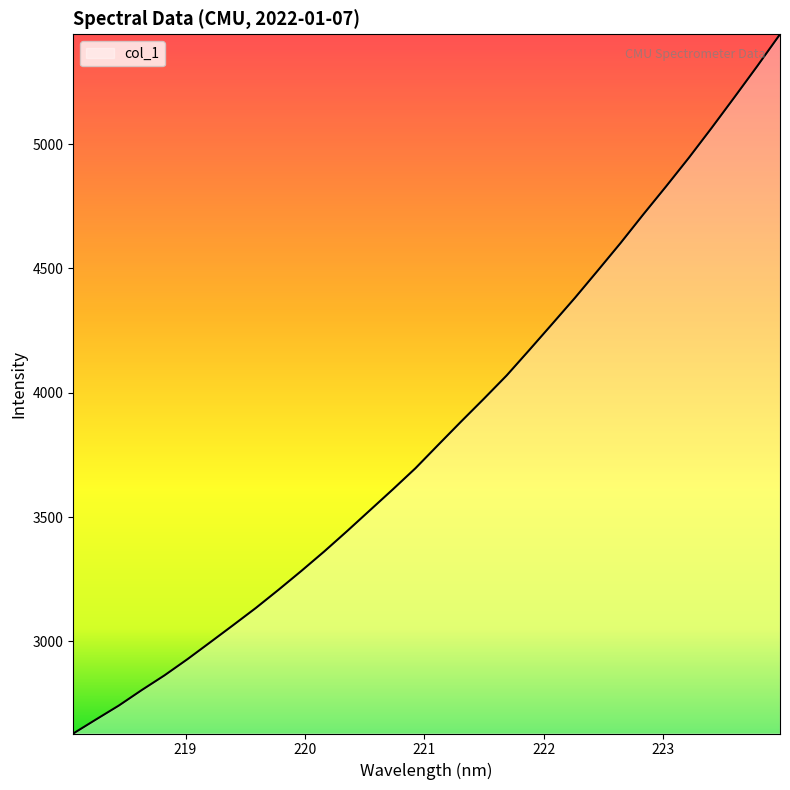

What is the minimum value shown in the chart?

2629.5